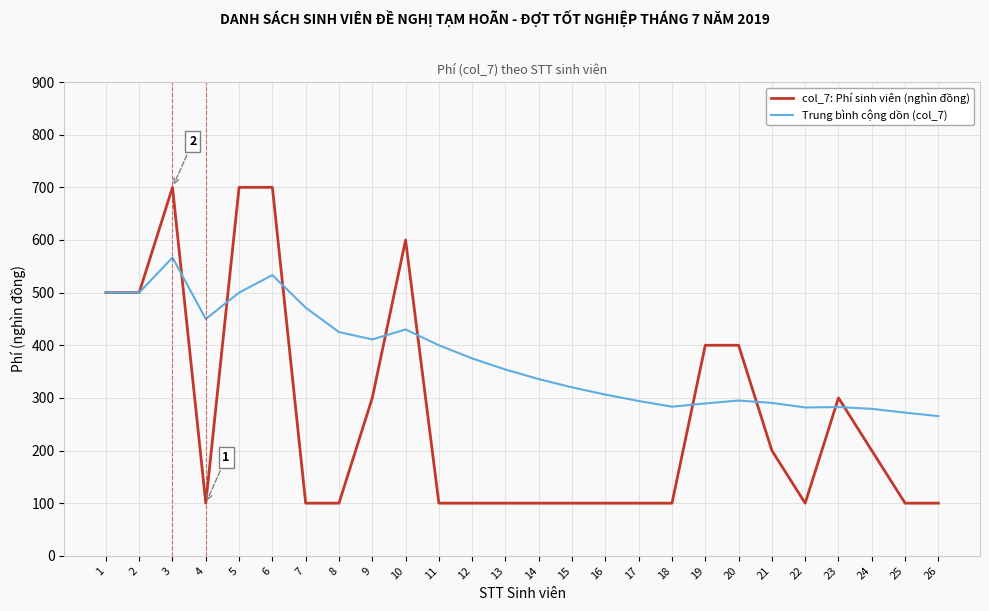

Read the Trung bình cộng dồn (col_7) value at 24.

279.2